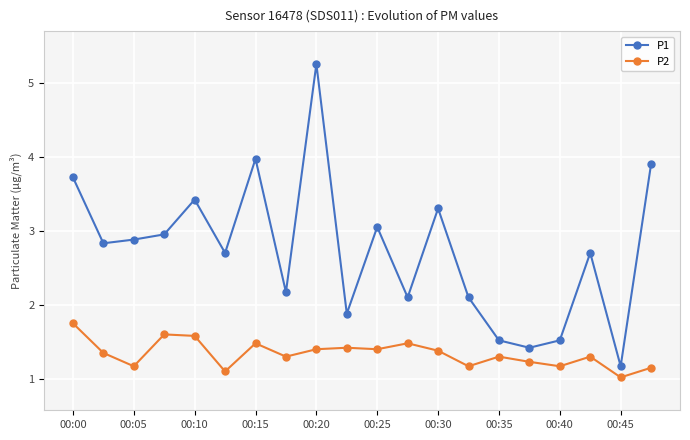

What are all the series names shown in the legend?

P1, P2